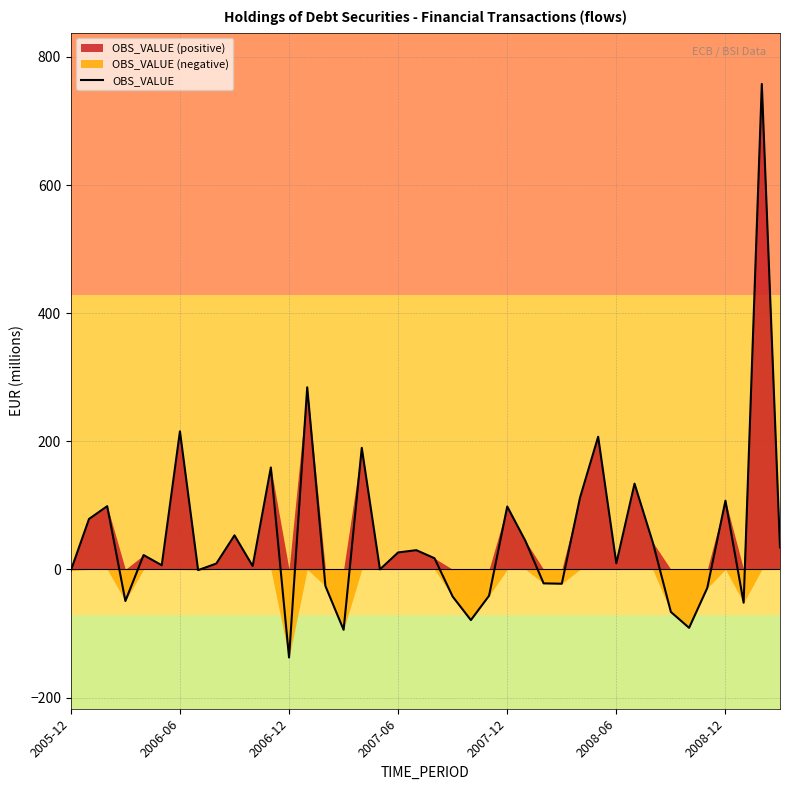

What is the value of the 13th point from the left?

-137.5